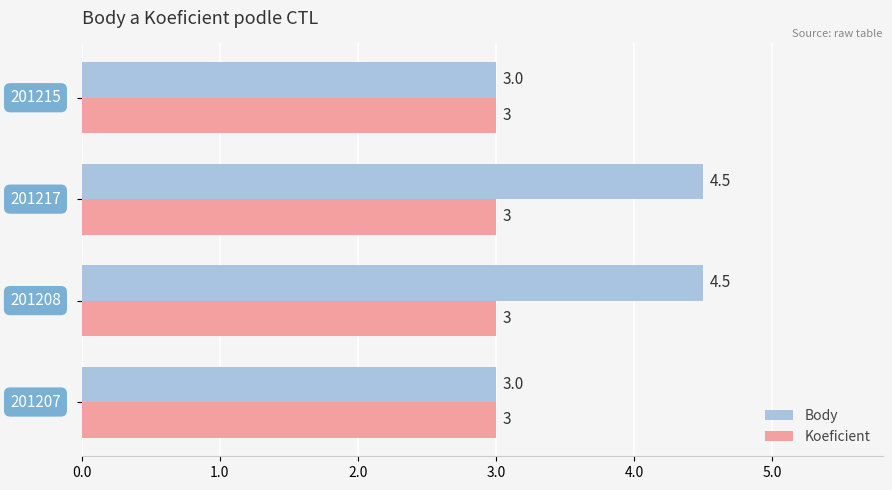

What is the average value of the Koeficient series?

3.0